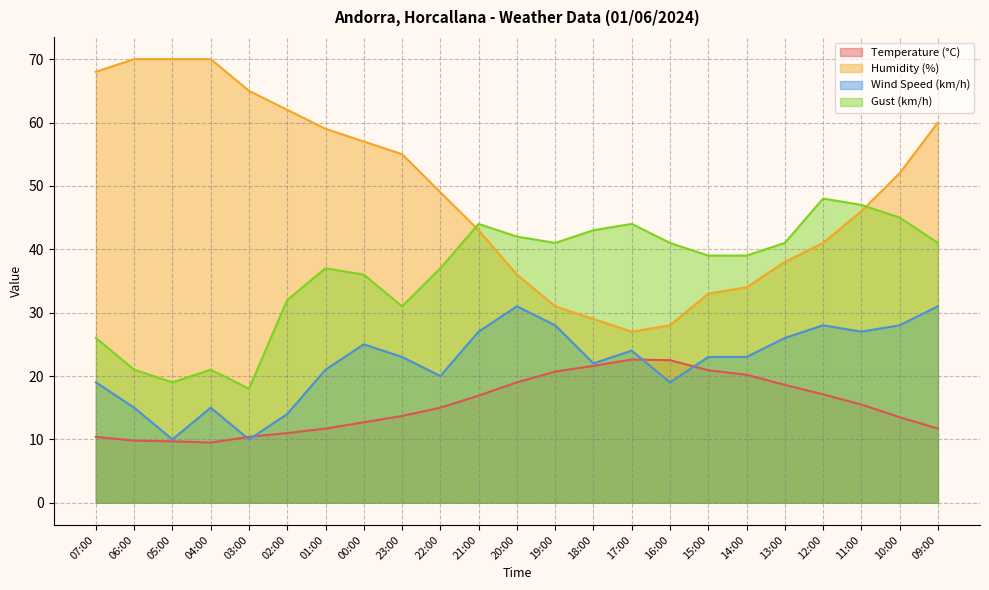

How many interior local valleys does the Temperature (°C) series have?

1